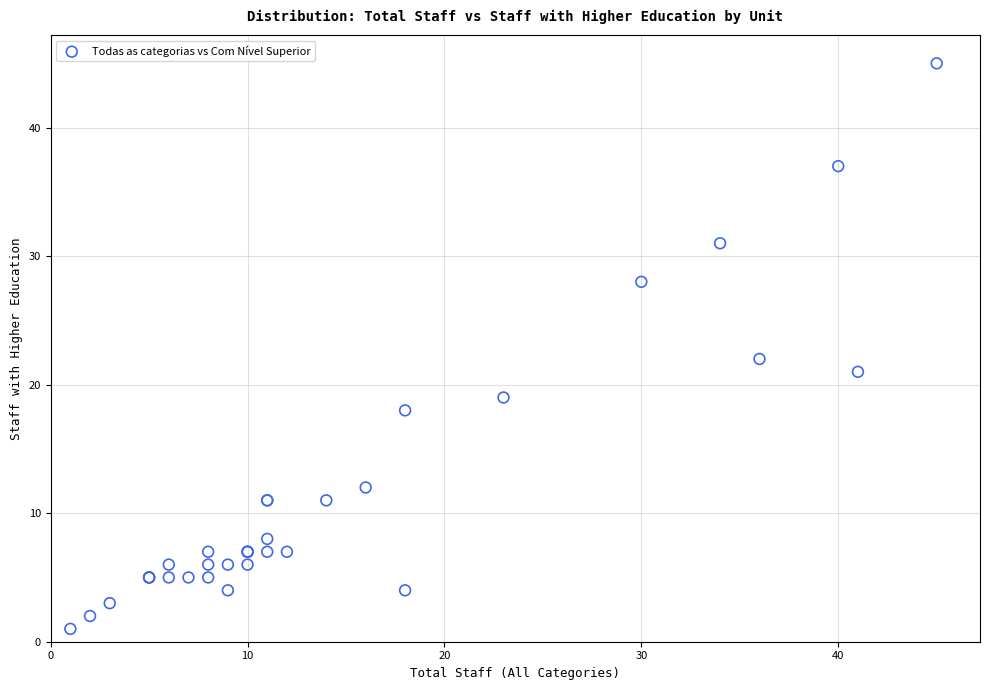

What Y value in the scatter plot is closest to 23?

22